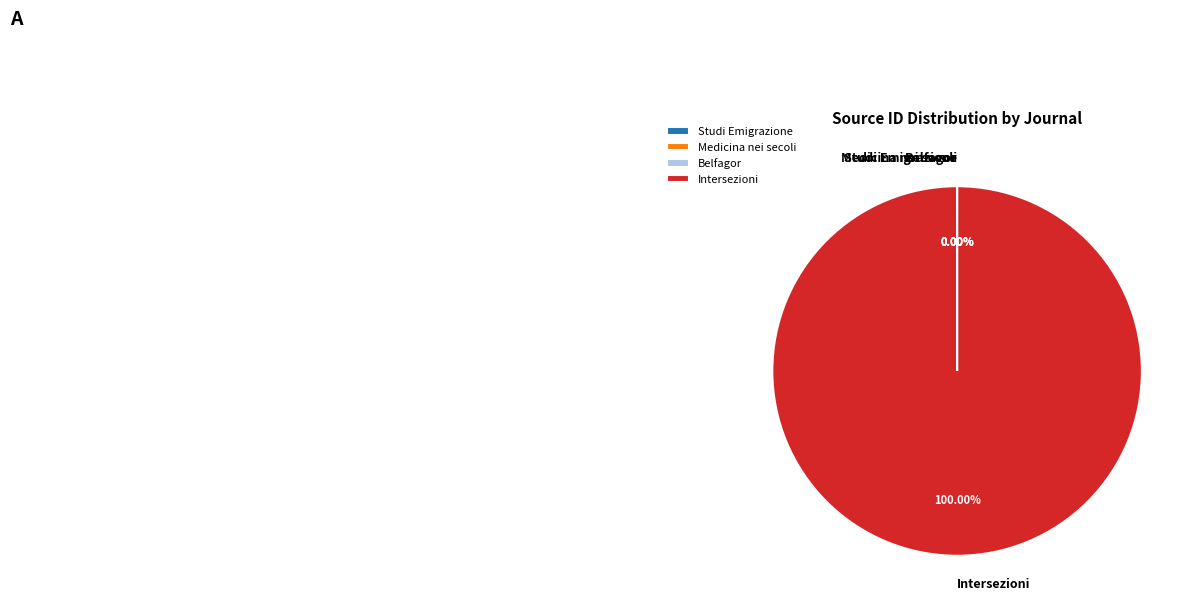

Is there a majority slice in this chart?

Yes